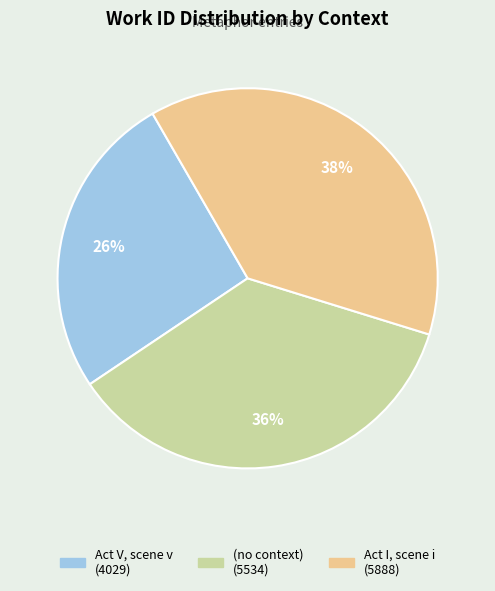

True or false: Act I, scene i accounts for 24% of the total.

False